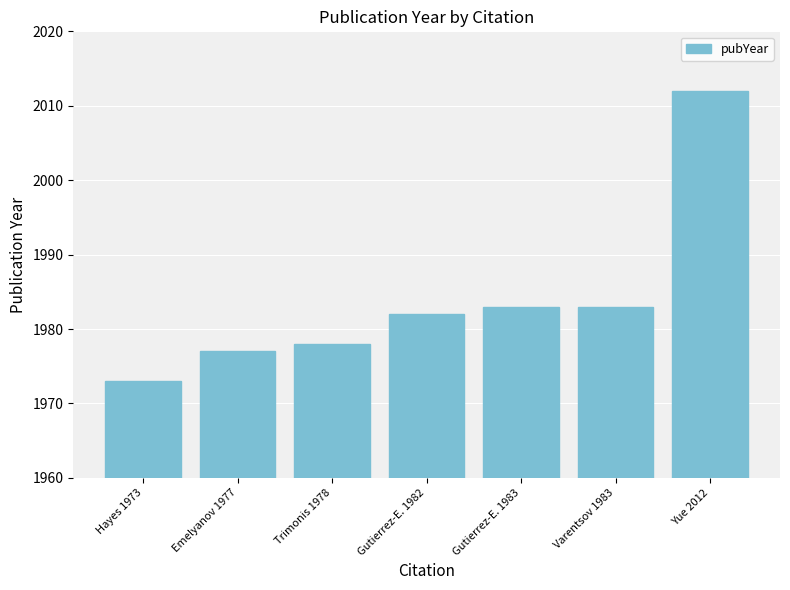

How many bars are there in total?

7